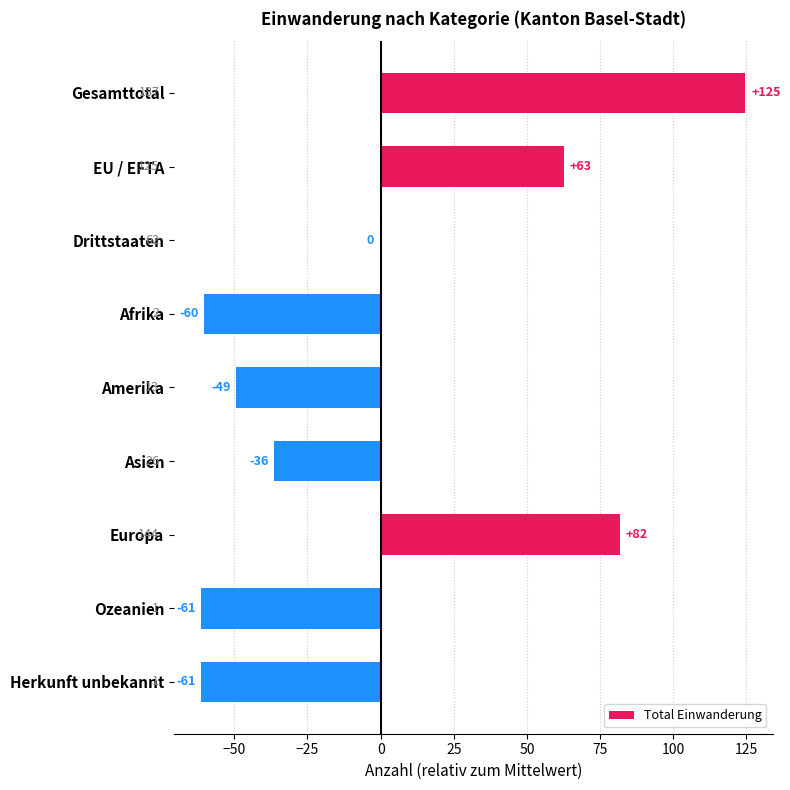

Are the bars horizontal?

Yes